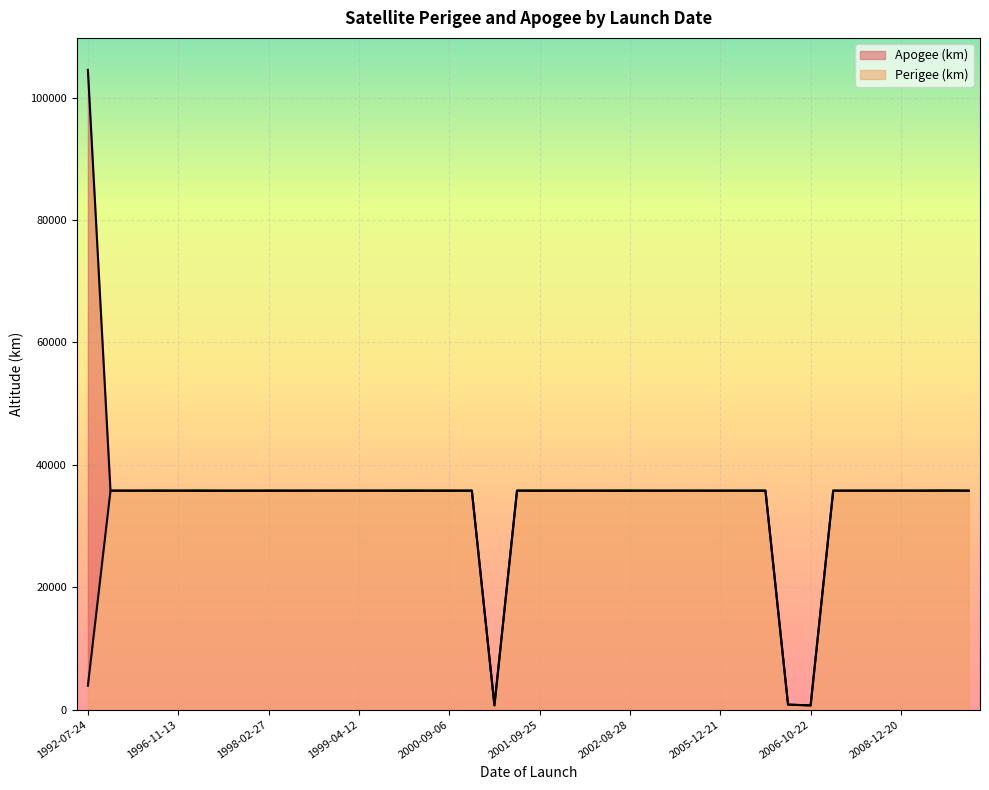

Which series has the widest spread of values?

Apogee (km)